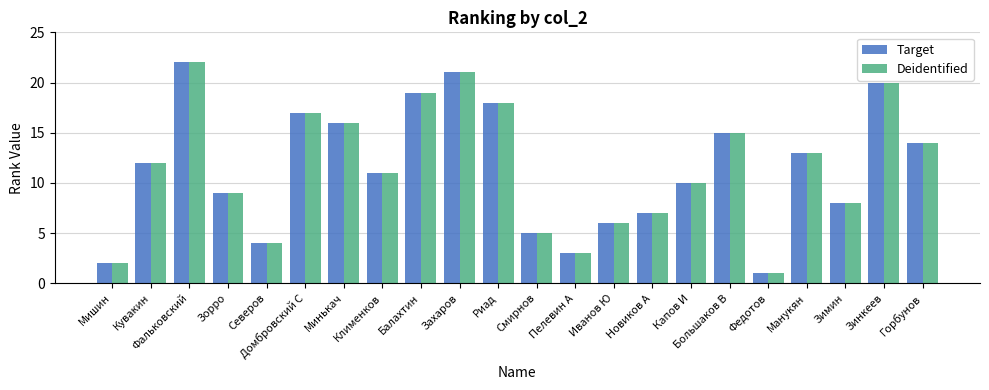

How many bars are there in total?

44